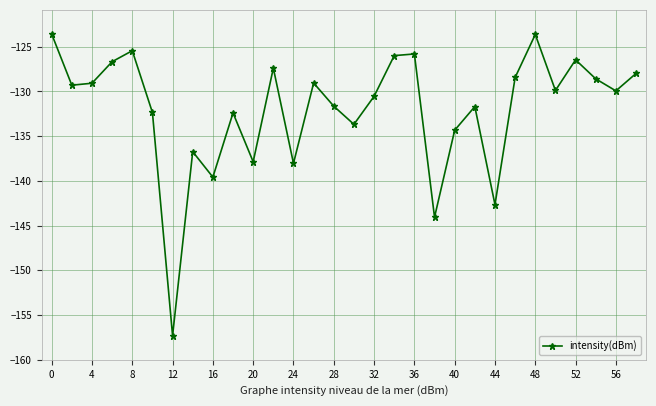

What is the value of the 16th point from the left?

-133.7